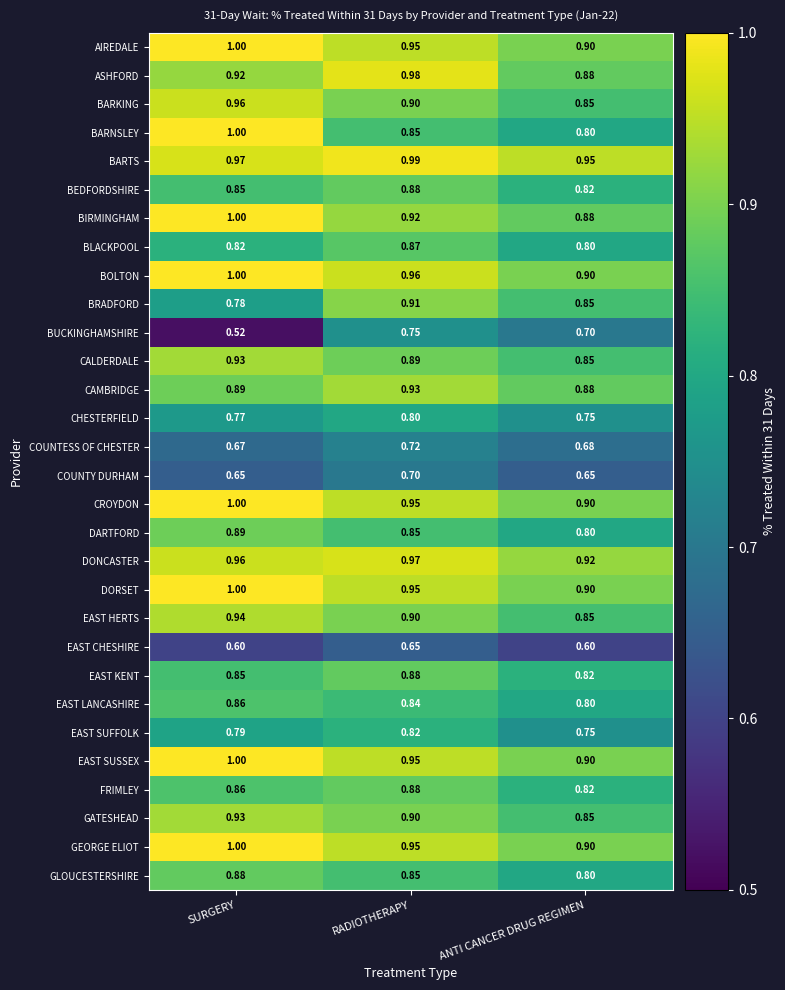

Which series changed the most between SURGERY and RADIOTHERAPY?

BUCKINGHAMSHIRE